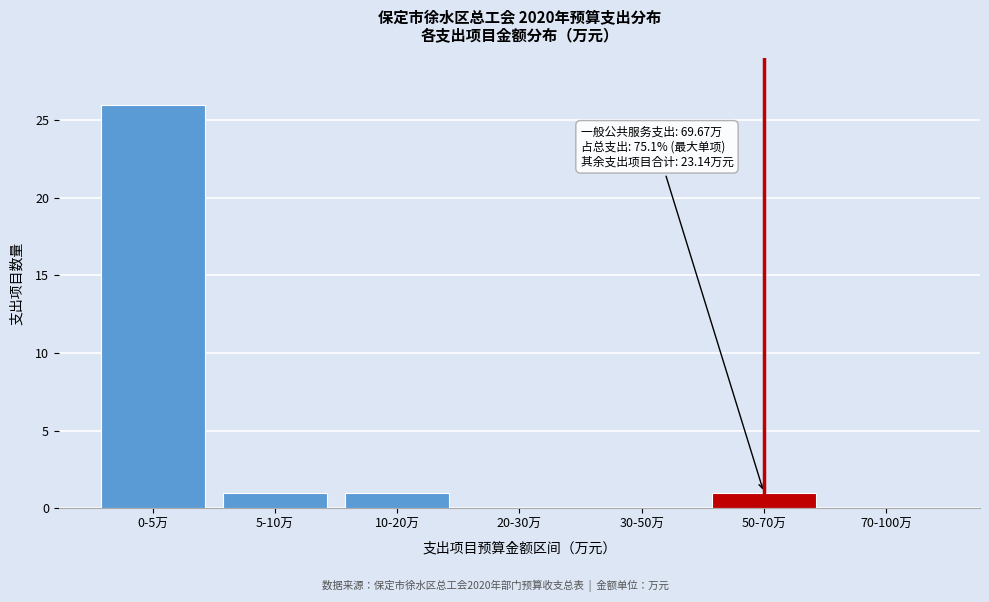

Reading left to right, transcribe all the data shown in this chart.

0-5万=26	5-10万=1	10-20万=1	20-30万=0	30-50万=0	50-70万=1	70-100万=0